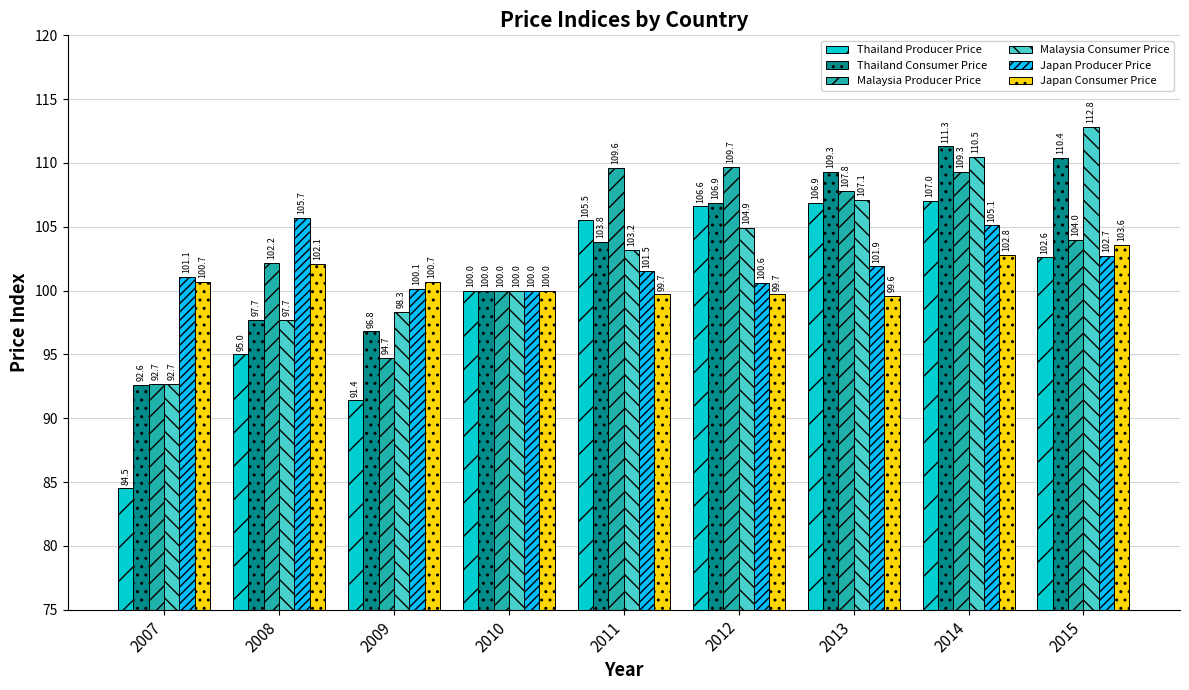

What is the value of the Thailand Consumer Price bar at the 1st from the left?

92.6